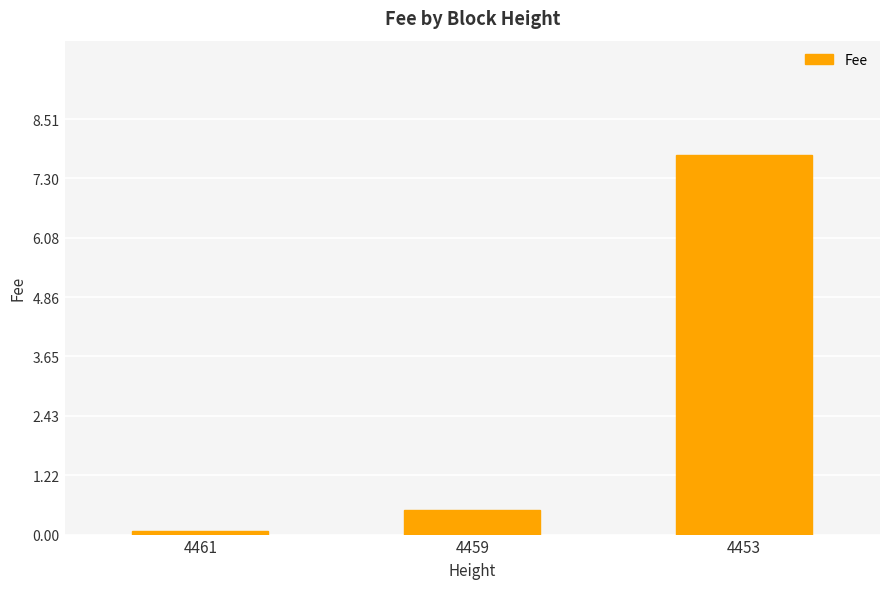

Rank the categories by value from highest to lowest.

4453, 4459, 4461